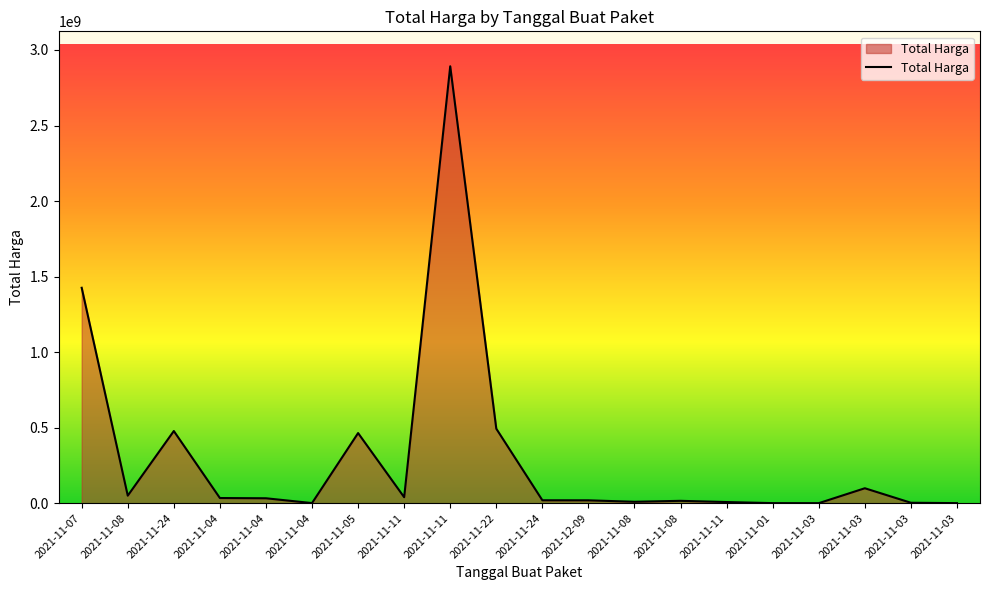

Reading left to right, transcribe all the data shown in this chart.

2021-11-07=1425867900	2021-11-08=49730040	2021-11-24=477600000	2021-11-04=34000000	2021-11-04=32441200	2021-11-04=577875	2021-11-05=464002100	2021-11-11=39440000	2021-11-11=2892122000	2021-11-22=493000000	2021-11-24=19175000	2021-12-09=18900000	2021-11-08=9180000	2021-11-08=15513960	2021-11-11=7401240	2021-11-01=333600	2021-11-03=78000	2021-11-03=98772570	2021-11-03=2772000	2021-11-03=265000